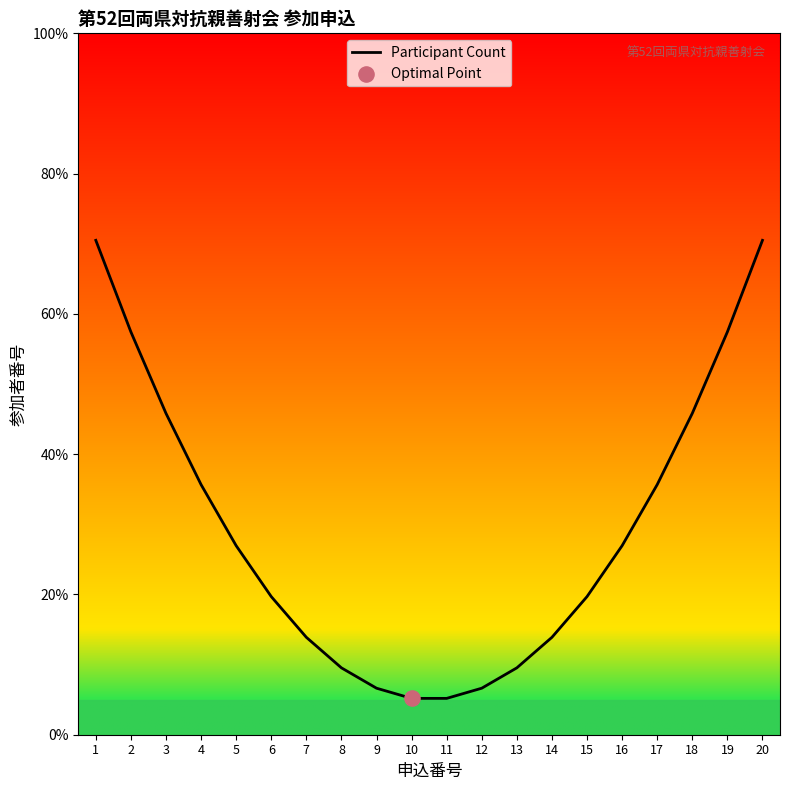

What is the change in value from 5 to 12?

-20.3